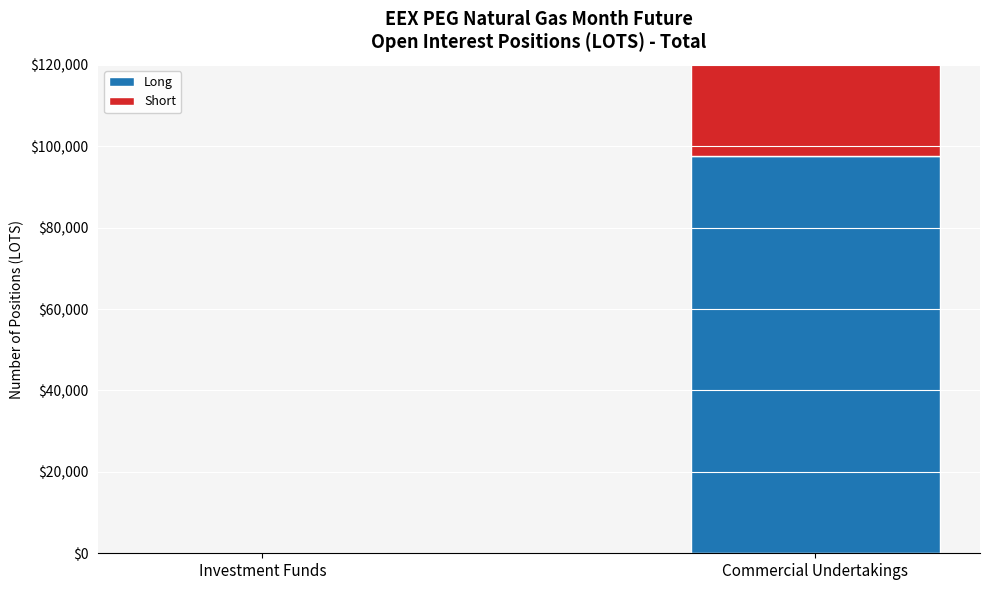

Reading right to left, extract all data points from this chart.

Long: Commercial Undertakings=97516.0	Investment Funds=0.0
Short: Commercial Undertakings=70406.1	Investment Funds=0.0